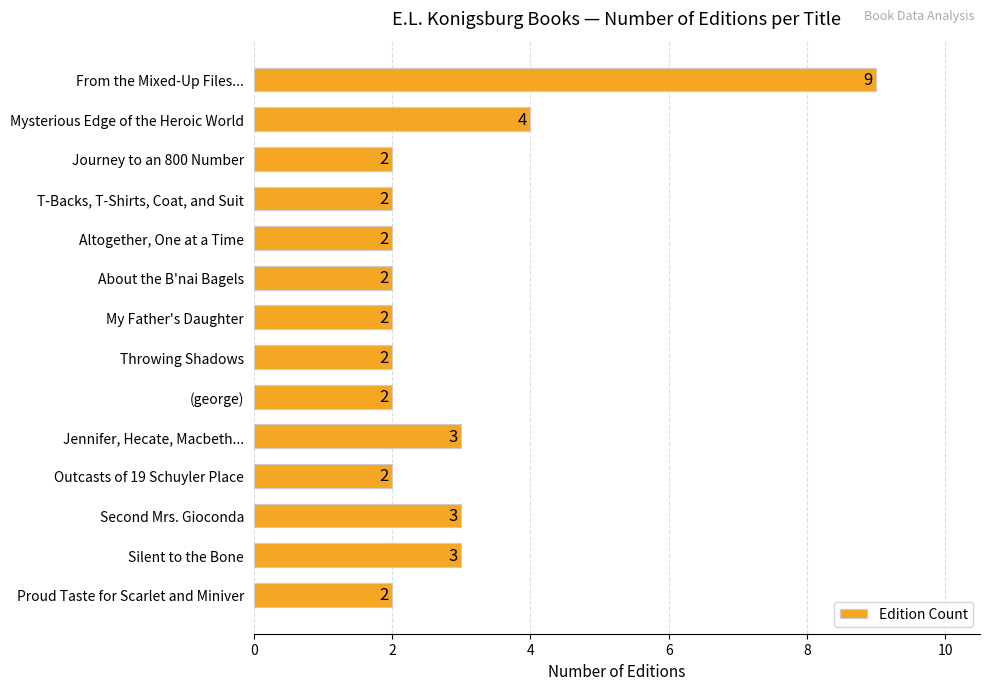

What position from the top is About the B'nai Bagels?

6